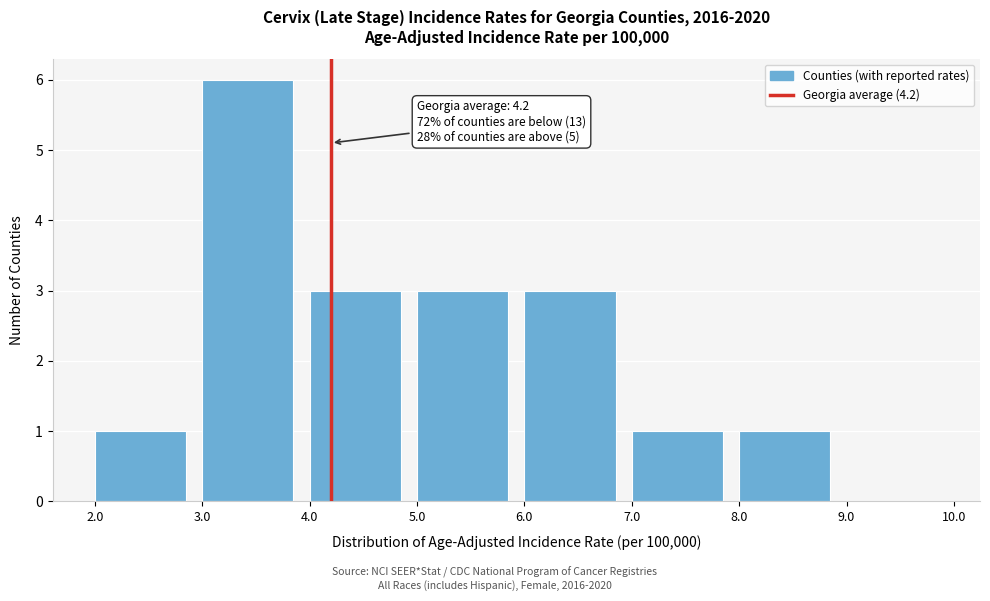

Over which range of the x-axis is the bar tallest?

3.0 to 4.0